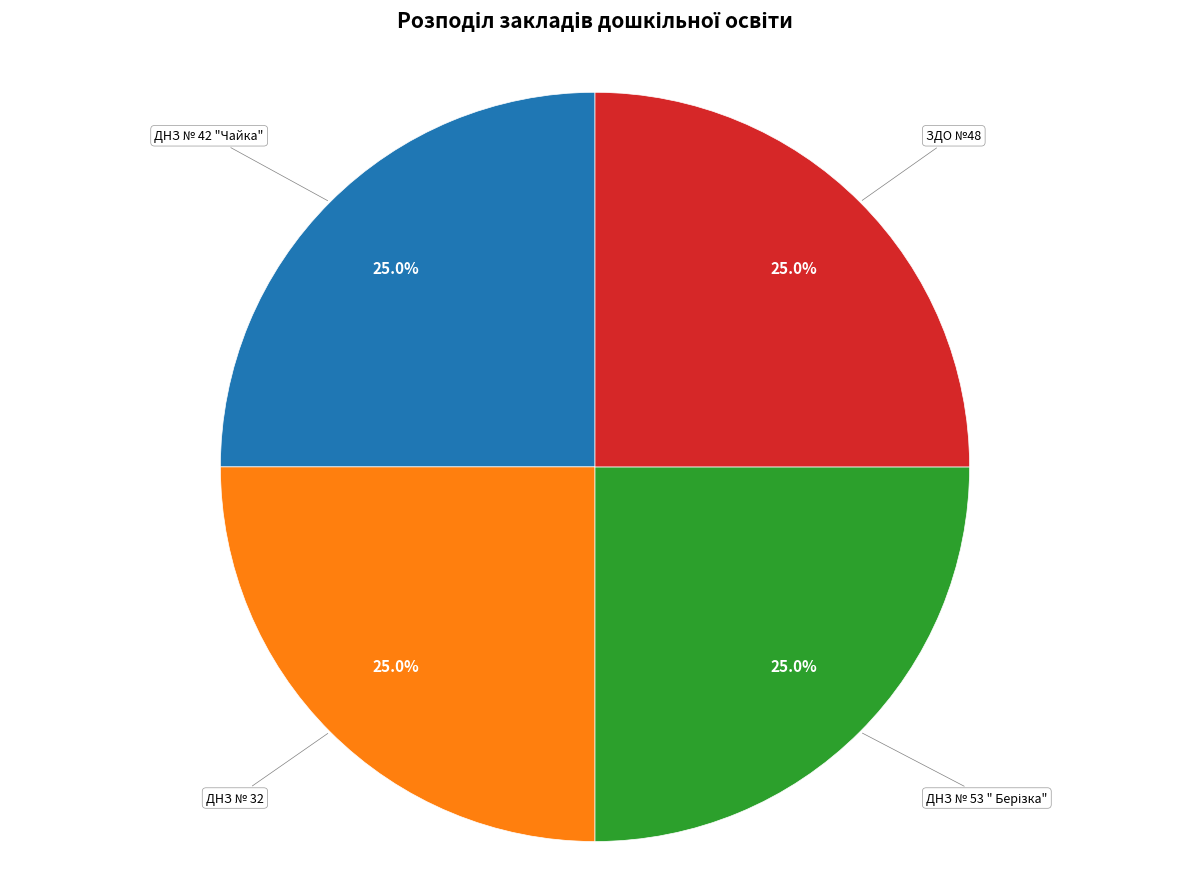

To the nearest percent, what is the average slice percentage?

25%